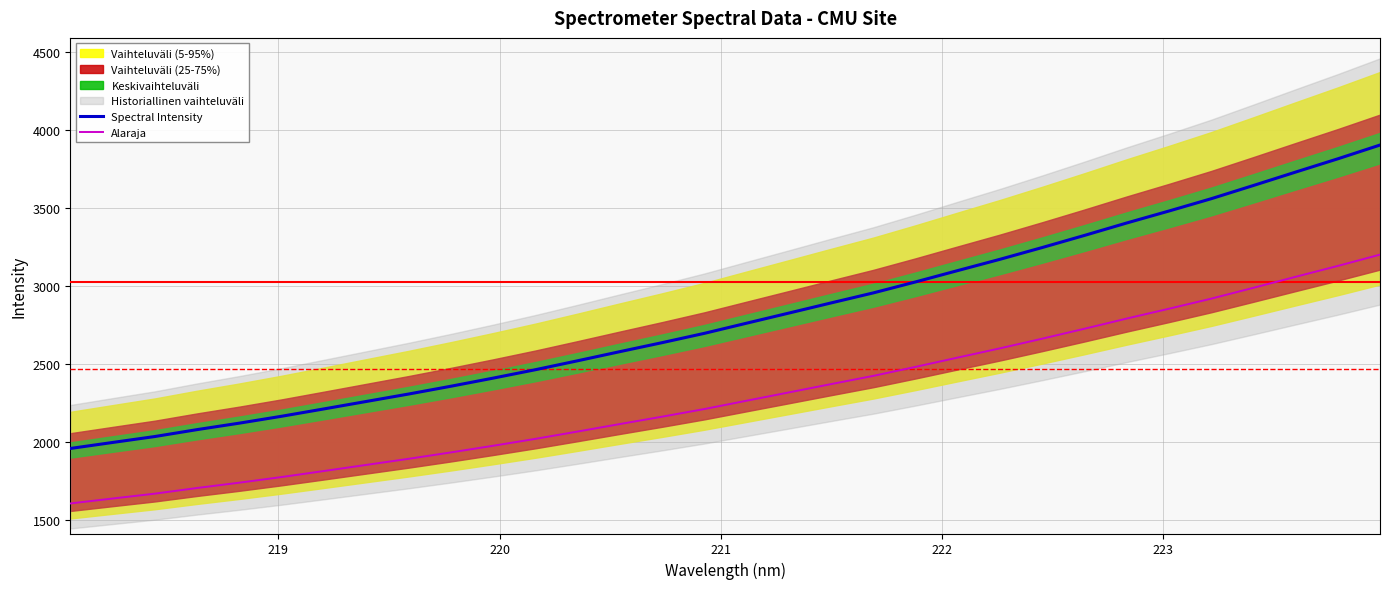

True or false: Alaraja and Spectral Intensity intersect in this chart.

False